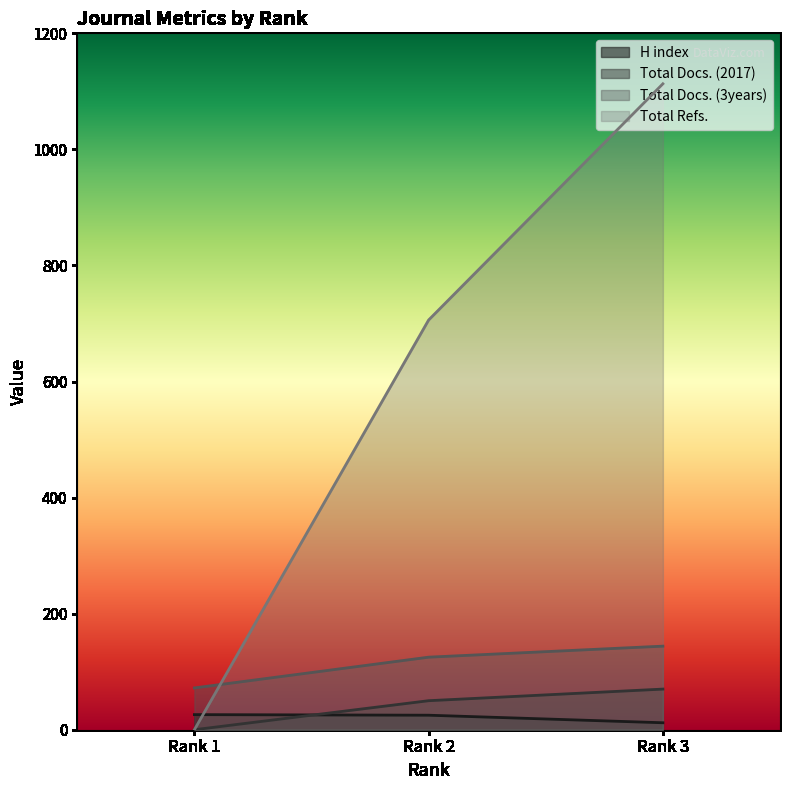

Which series has the widest spread of values?

Total Refs.